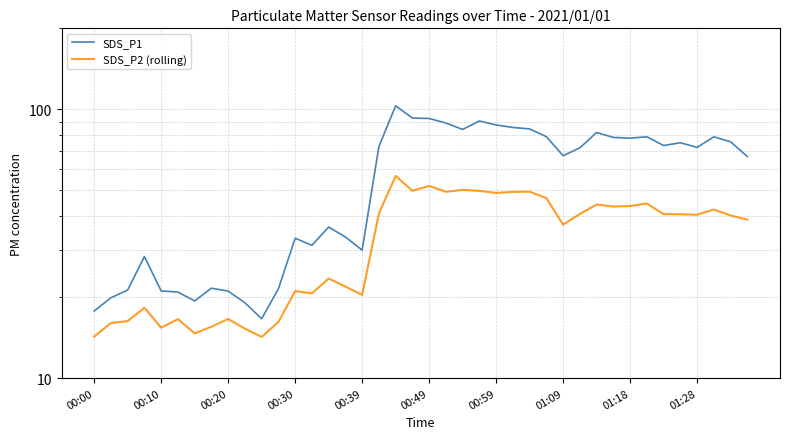

How many categories are shown in the chart?

40